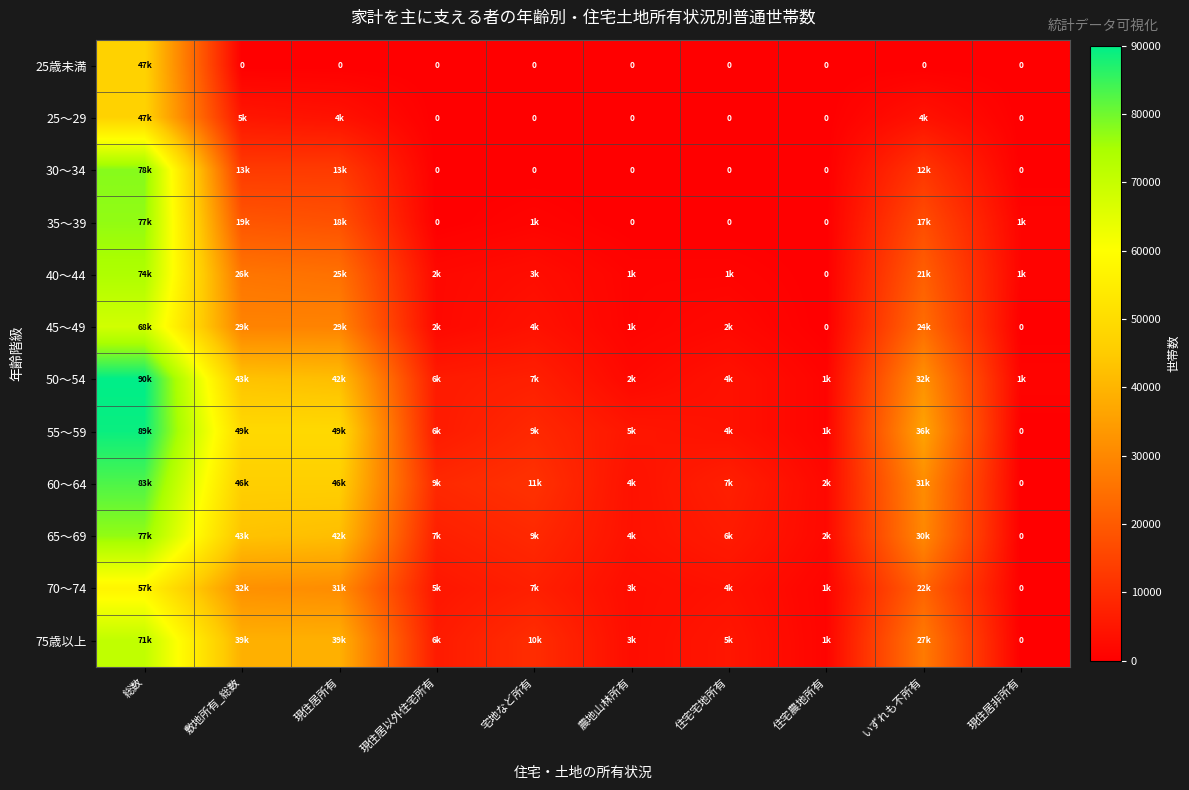

Rank the series at いずれも不所有 from highest to lowest value.

55～59, 50～54, 60～64, 65～69, 75歳以上, 45～49, 70～74, 40～44, 35～39, 30～34, 25～29, 25歳未満